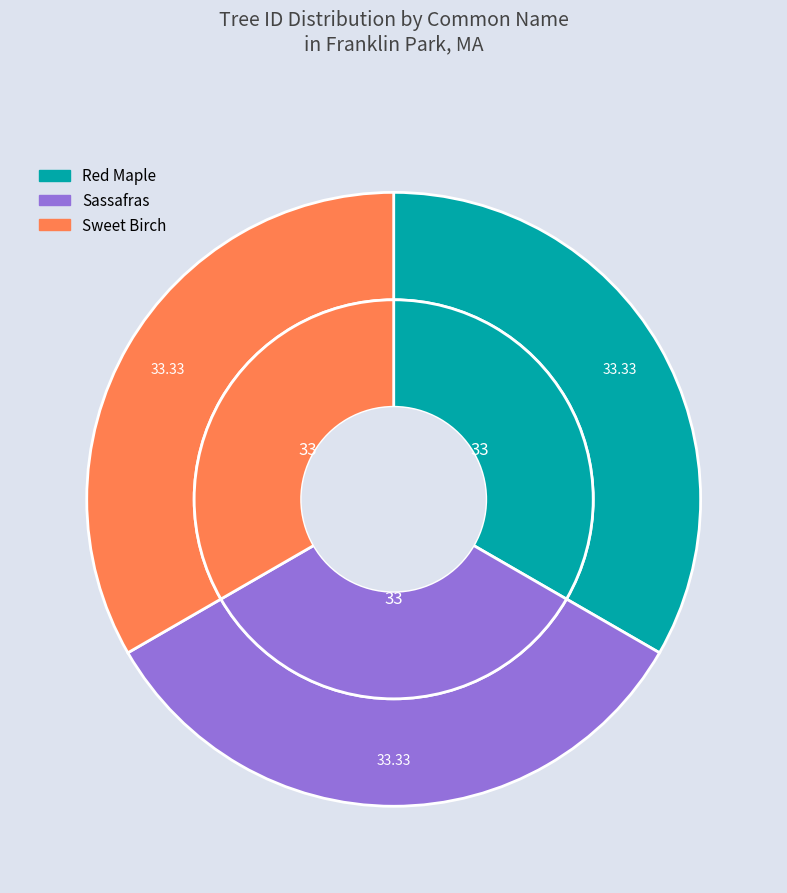

Is it true that Red Maple is 33% of the pie?

True